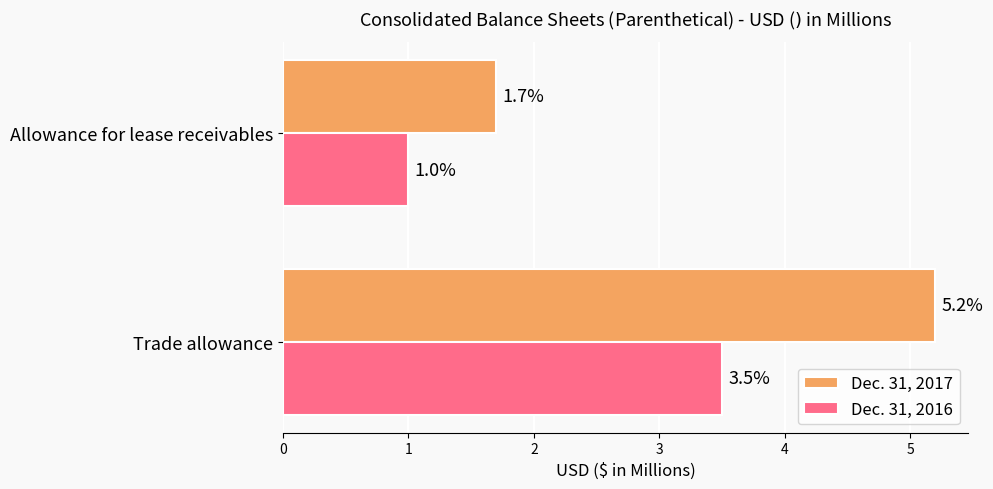

List the series in order of their peak value, lowest first.

Dec. 31, 2016, Dec. 31, 2017